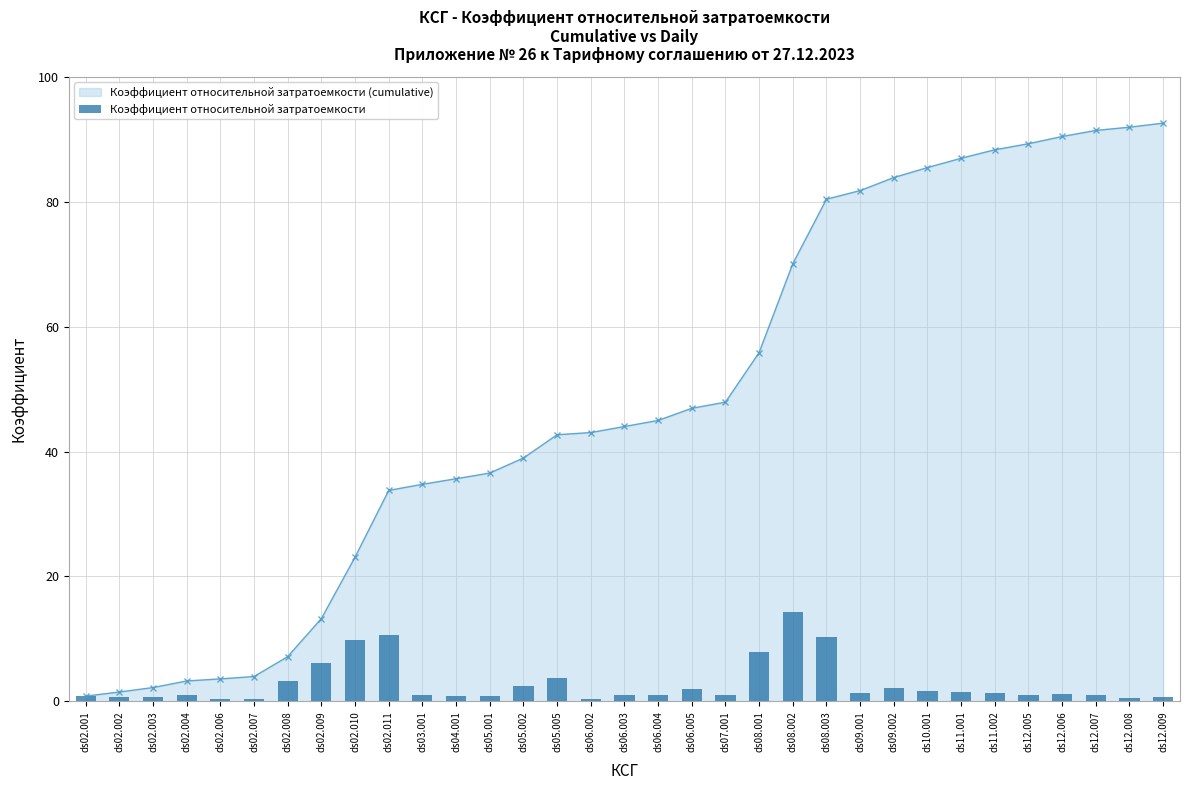

The value at ds02.011 is 10.7. True or false?

True